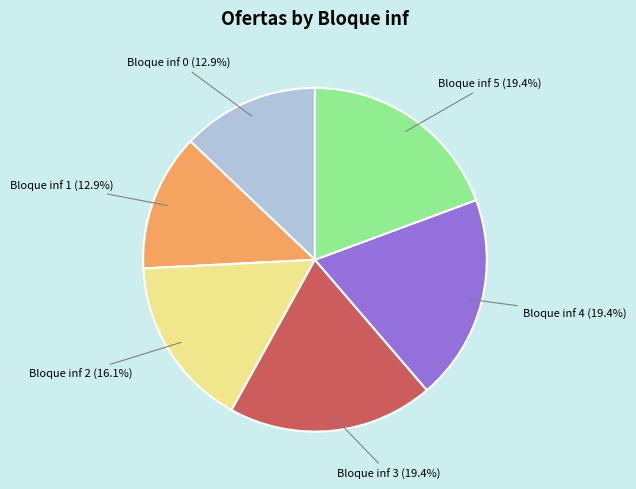

Count the number of slices in the pie.

6